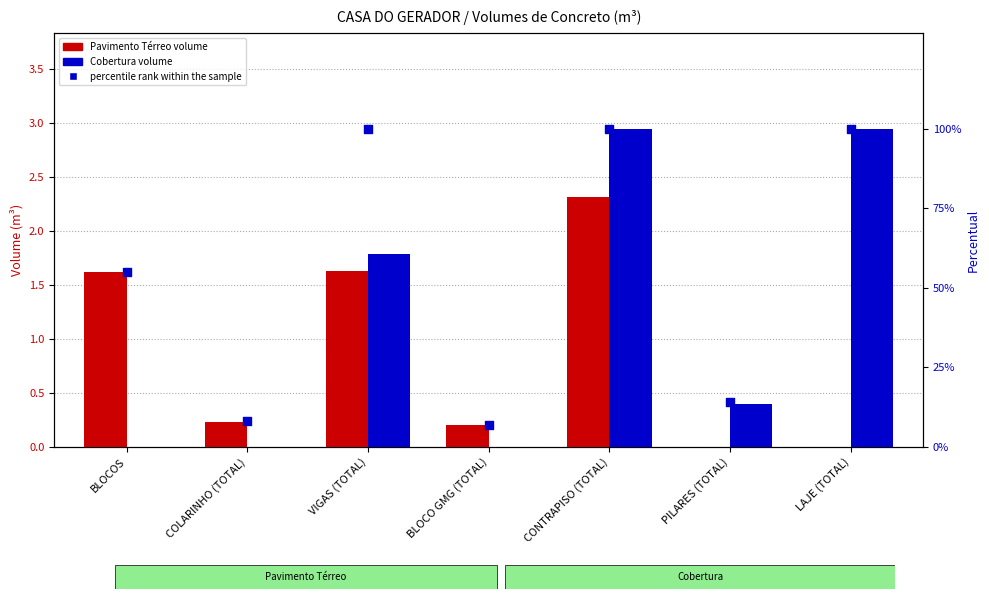

Which series contains the highest Y value?

percentile rank within the sample